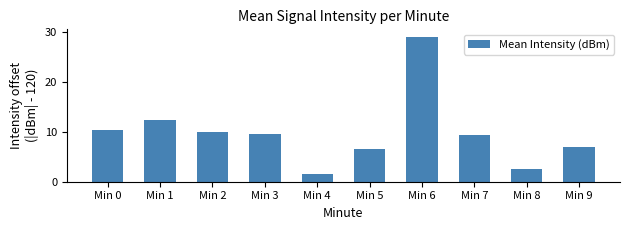

What is the value of the 7th bar from the left?

29.2